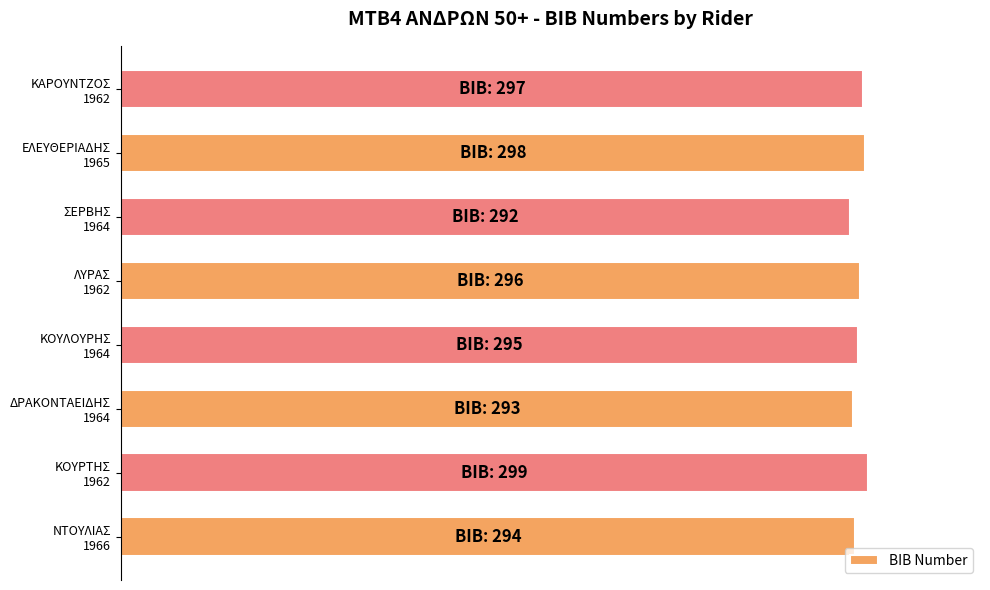

Are the bars horizontal?

Yes